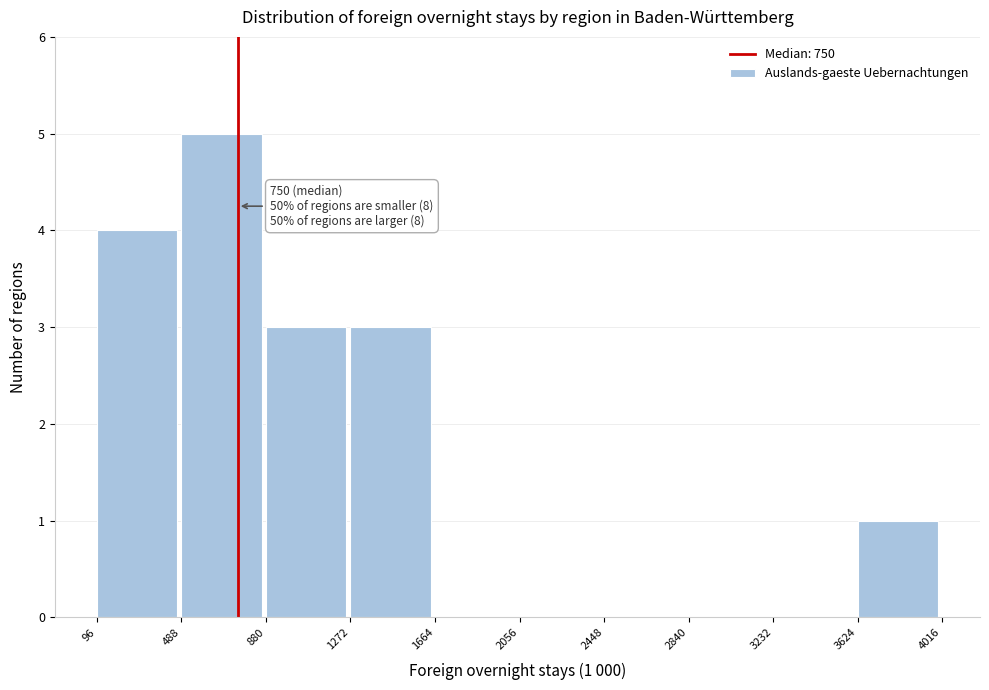

Over which range of the x-axis is the bar tallest?

488 to 880